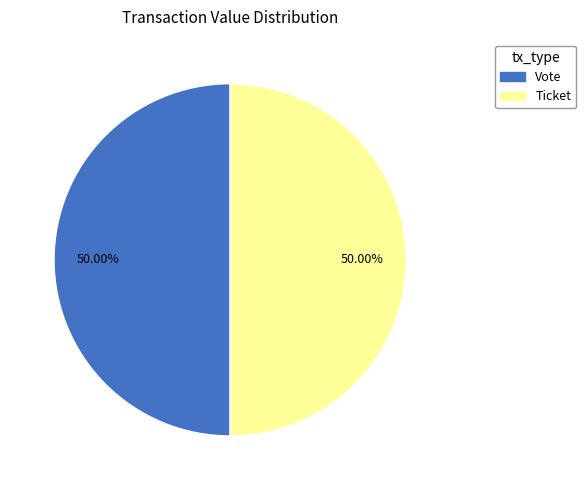

How much of the chart is everything except Ticket?

50.0%